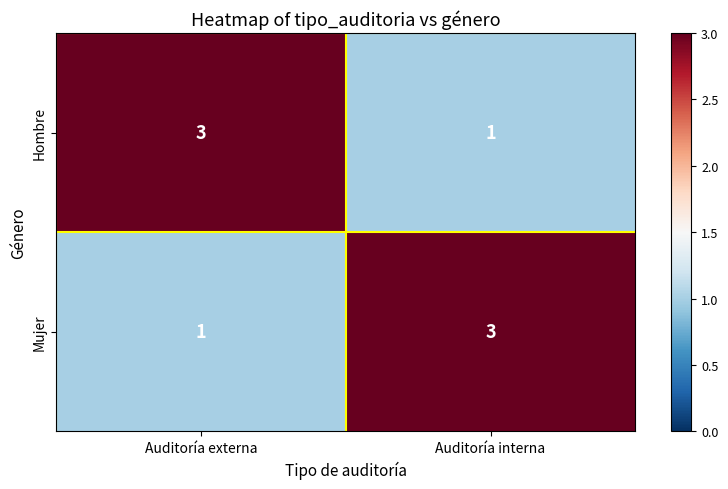

Reading right to left, transcribe all the data shown in this chart.

Hombre: Auditoría interna=1	Auditoría externa=3
Mujer: Auditoría interna=3	Auditoría externa=1